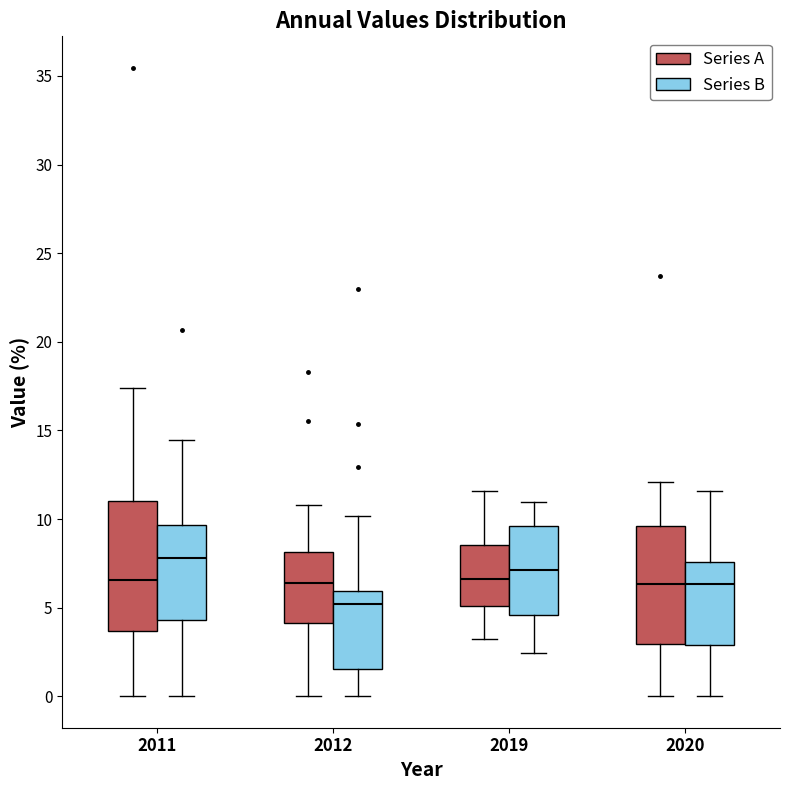

Where does the upper whisker of the box for 2020 (Series A) end on the y-axis? The values are not printed on the chart, so give them approximately, as read against the axis.

12.0